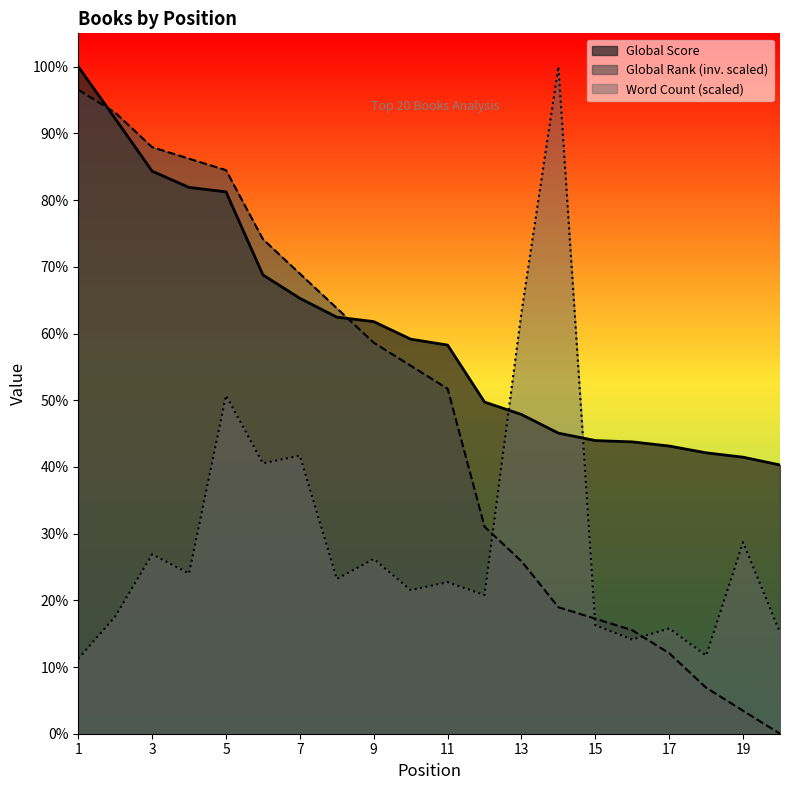

What is the difference between the Global Score values at 7 and 2?

1936.0